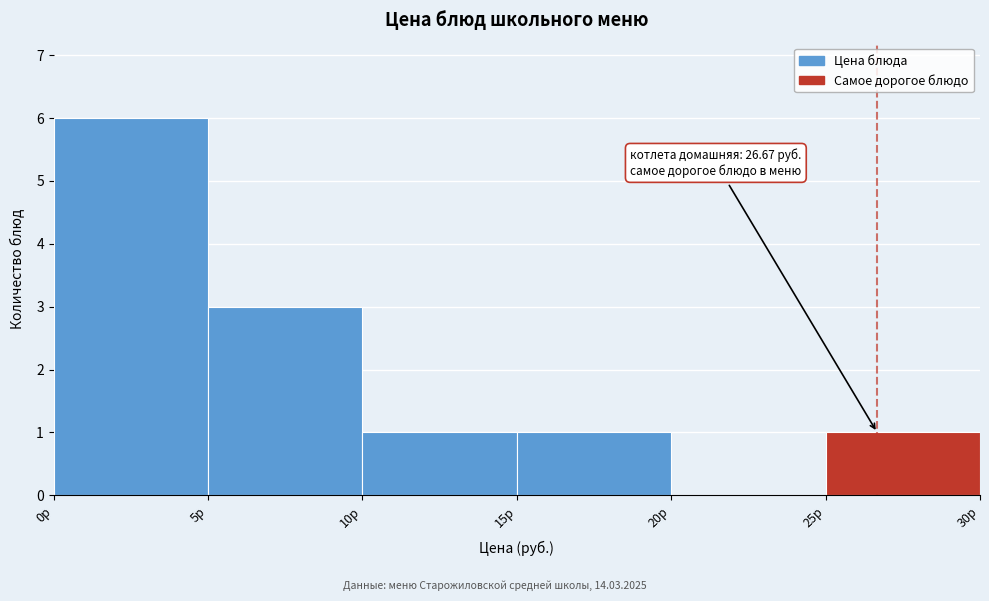

Which range on the x-axis has the tallest bar?

0 to 5